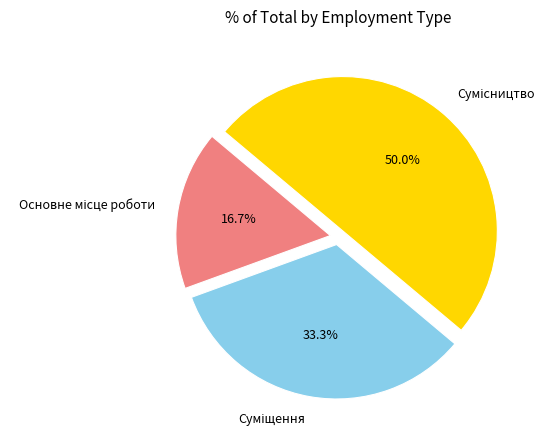

Which category has the biggest portion of the pie?

Сумісництво